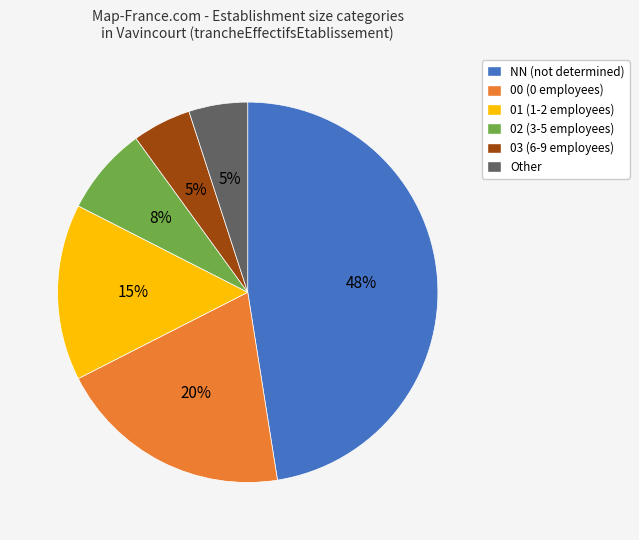

Count the number of slices in the pie.

6